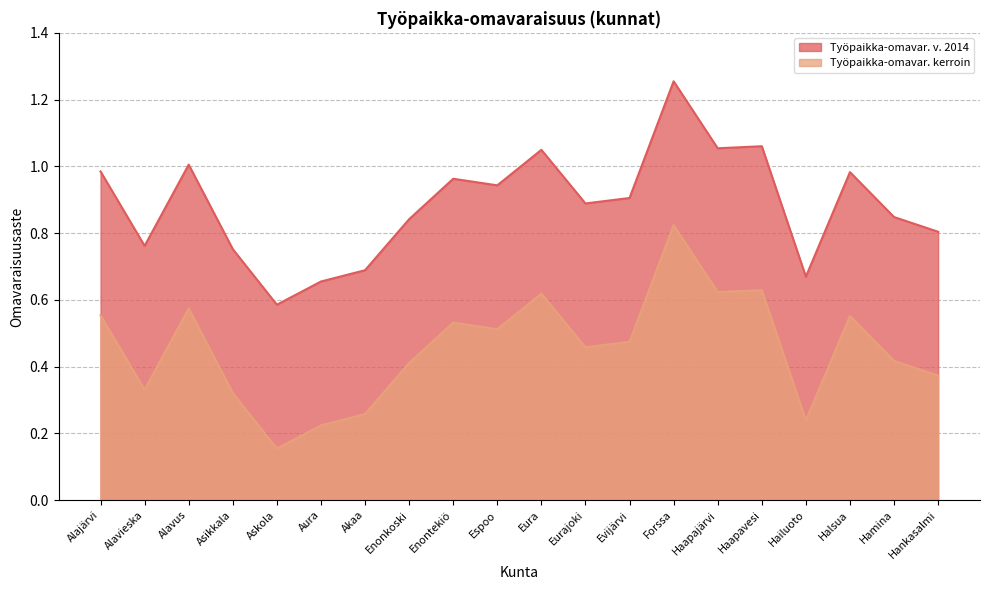

Does the chart have visible grid lines?

Yes